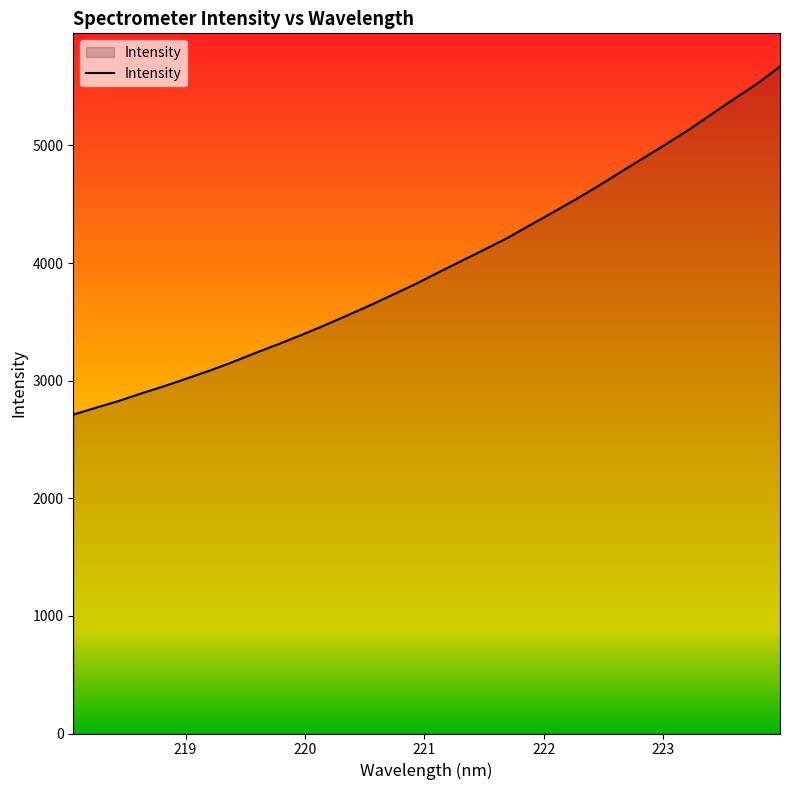

What is the greatest value displayed?

5669.3